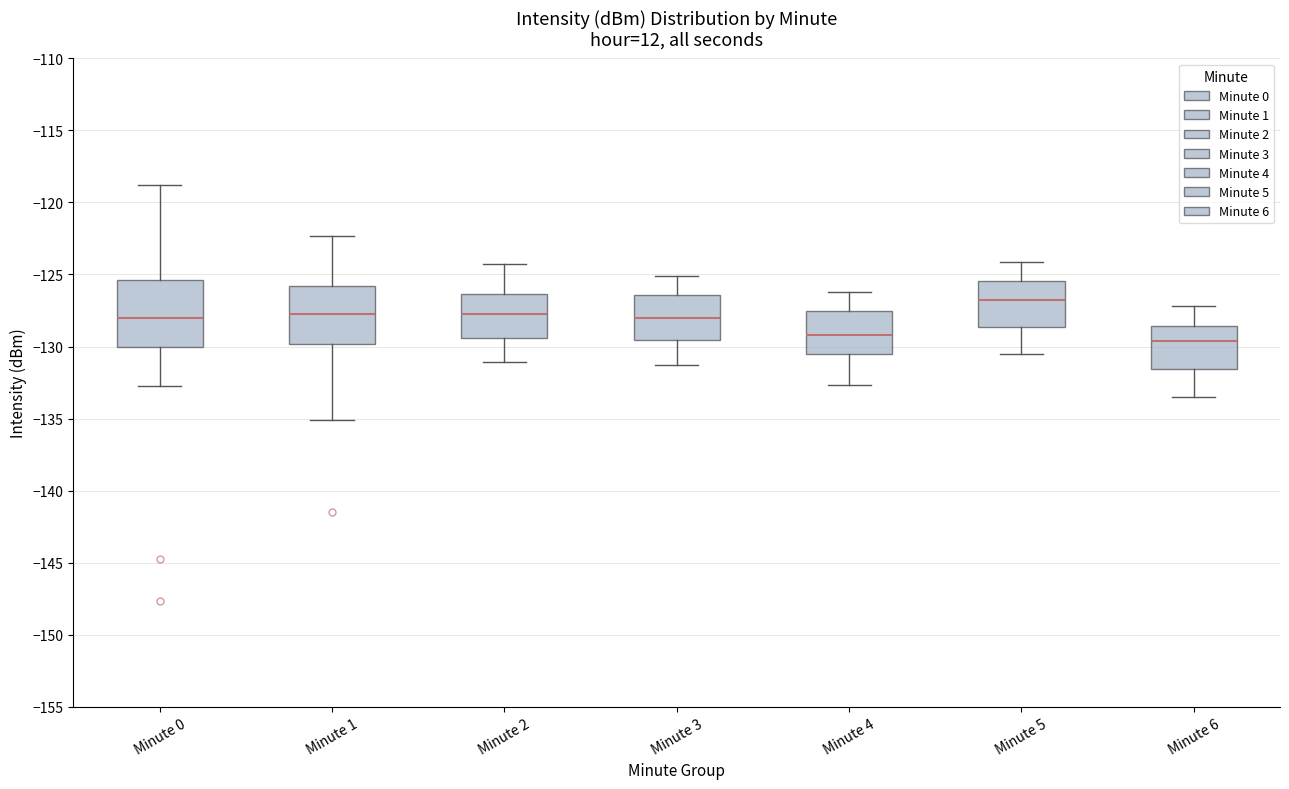

Which box's median line is the highest?

Minute 5